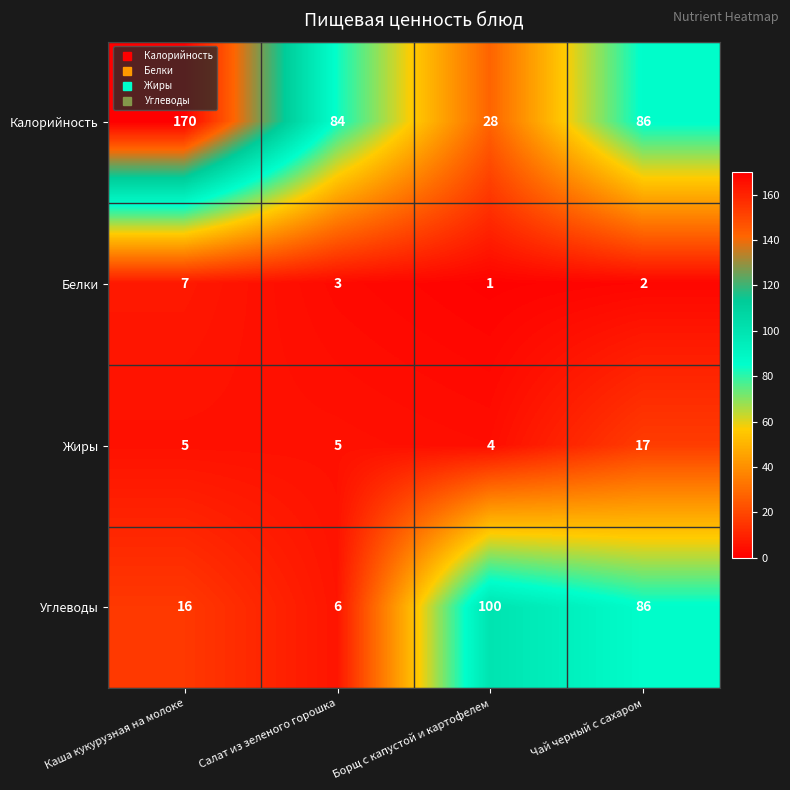

The value of Калорийность at Чай черный с сахаром is 52. True or false?

False